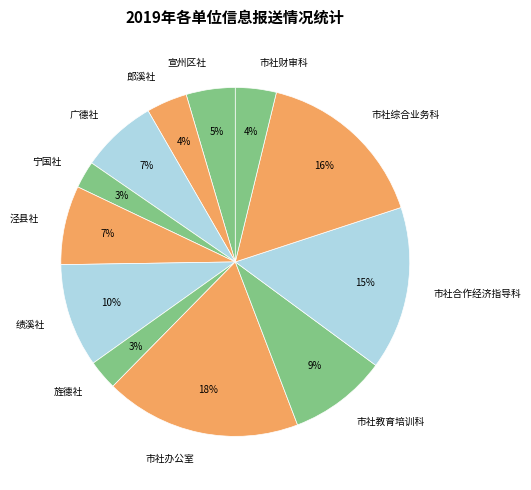

True or false: 绩溪社 accounts for 21% of the total.

False